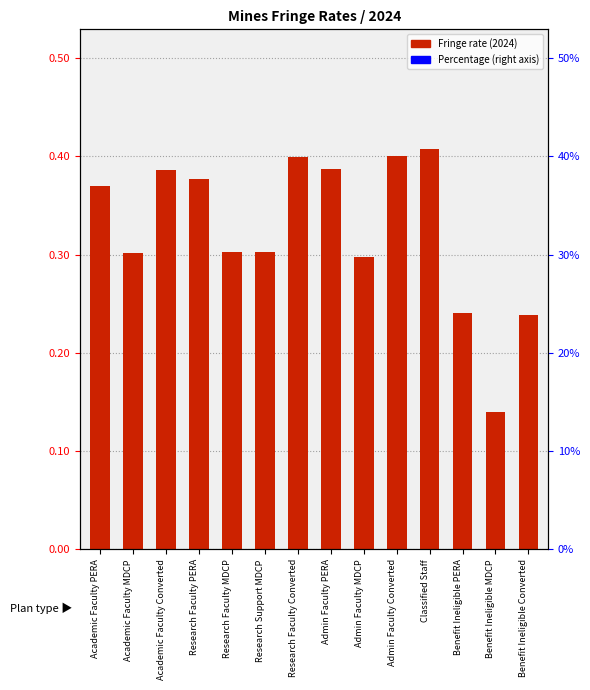

What is the average value?

0.3